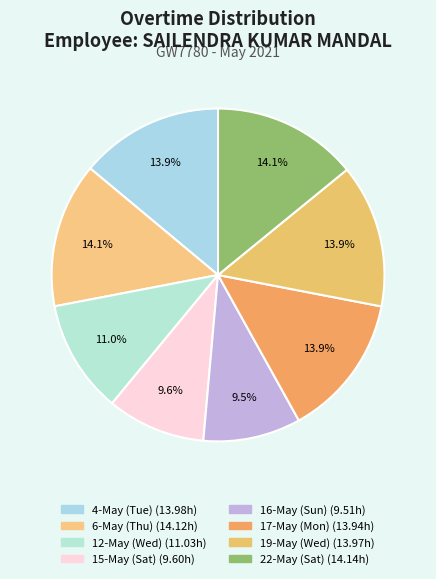

Is it true that 6-May (Thu) is 14% of the pie?

True